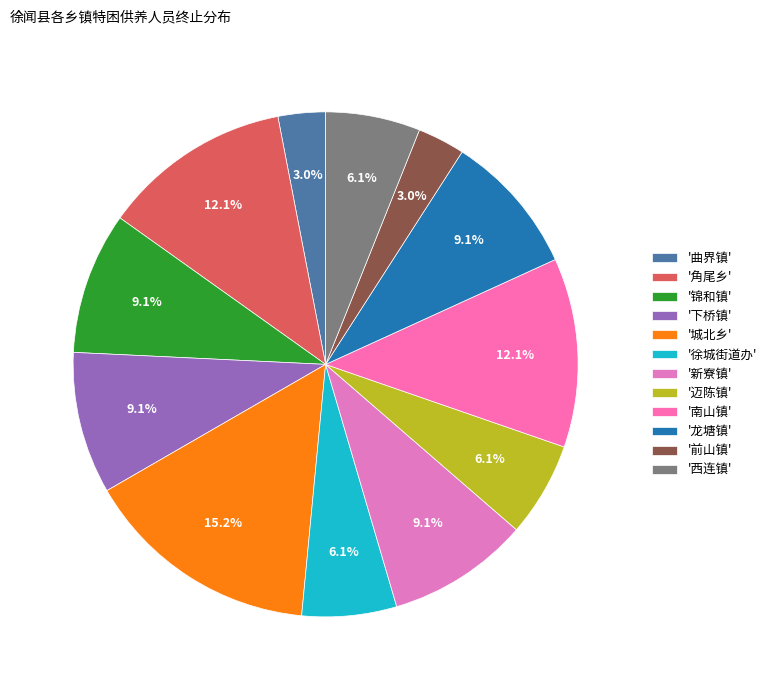

Count the number of slices in the pie.

12